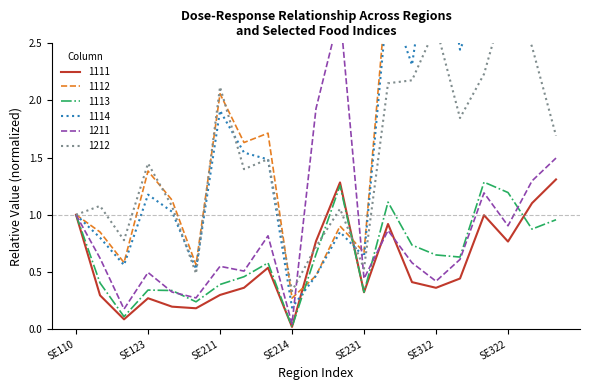

What is the value of the 1111 point at the 14th from the left?

0.9